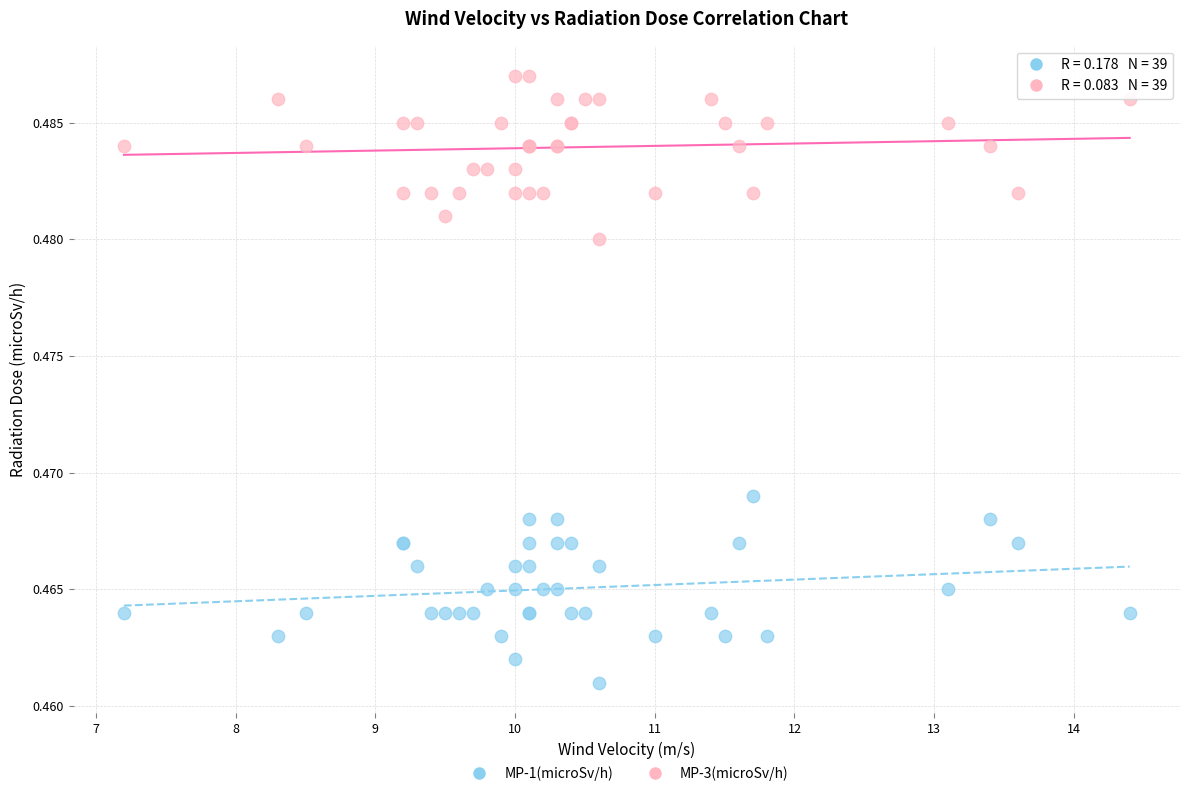

Which series reaches the maximum Y coordinate?

MP-3(microSv/h)